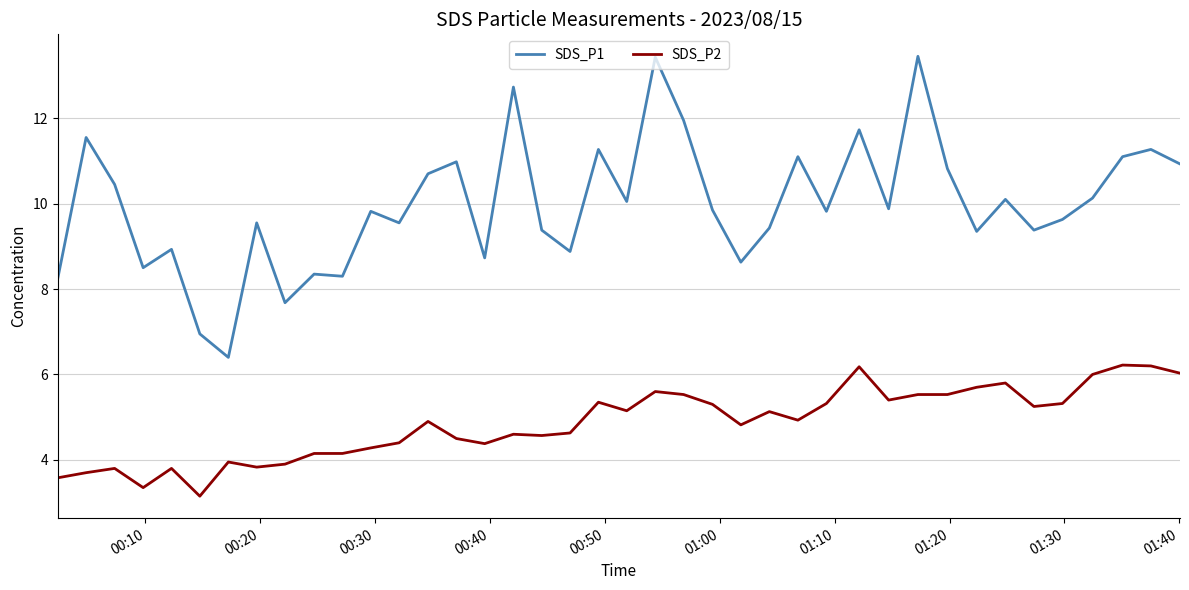

Rank the series by their average value, from highest to lowest.

SDS_P1, SDS_P2